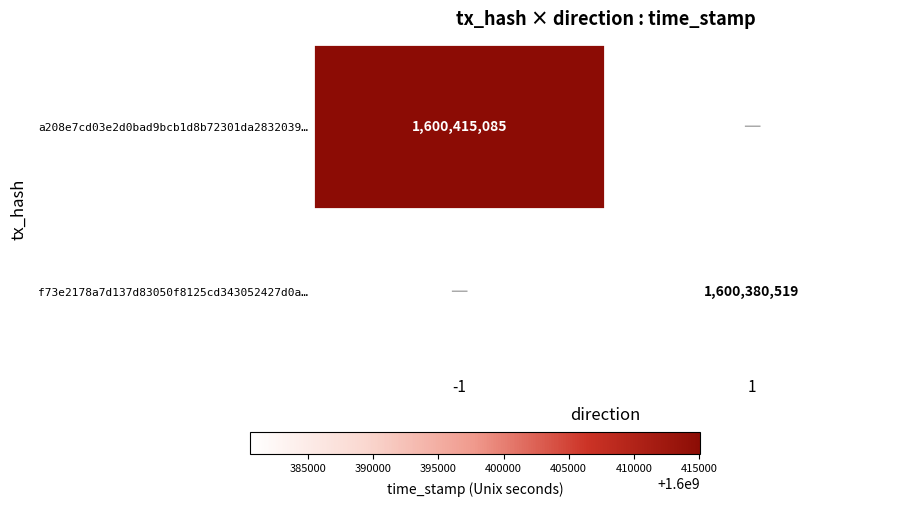

Is the value of a208e7cd03e2d0bad9bcb1d8b72301da2832039… at -1 greater than the value of f73e2178a7d137d83050f8125cd343052427d0a… at 1?

Yes